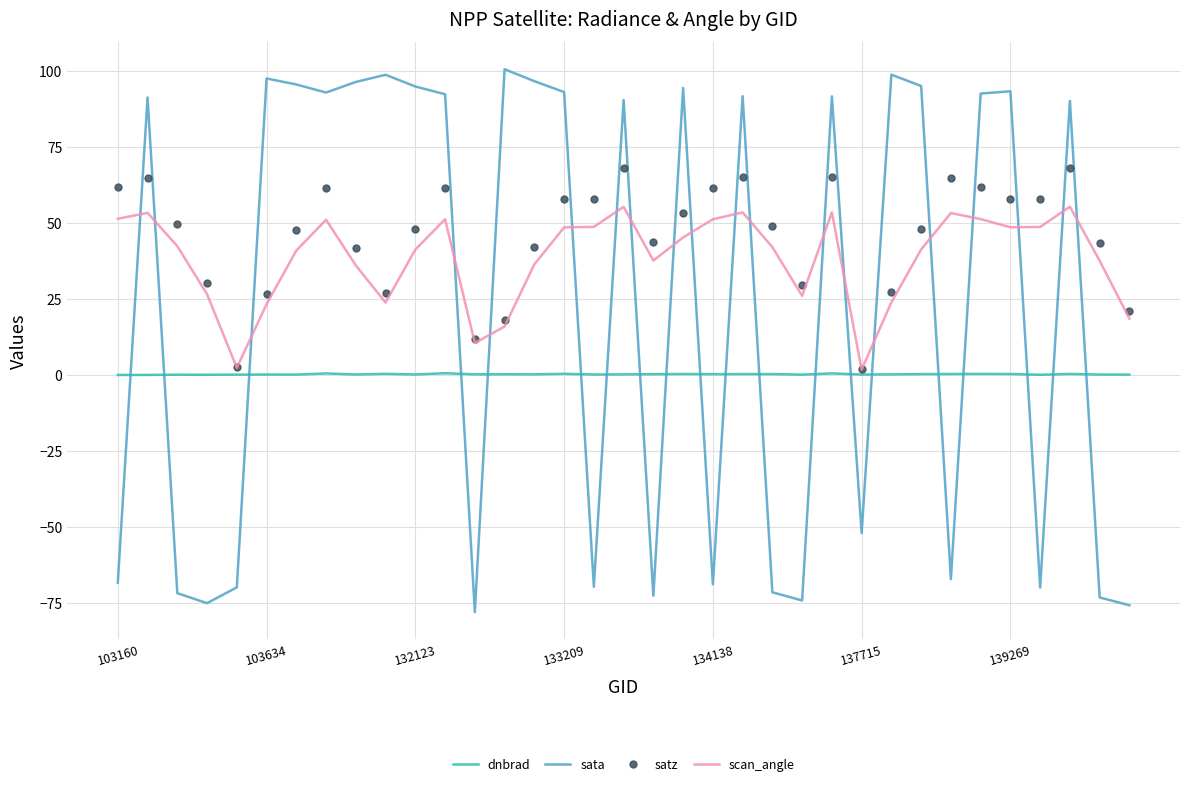

What is the maximum value for dnbrad?

0.5